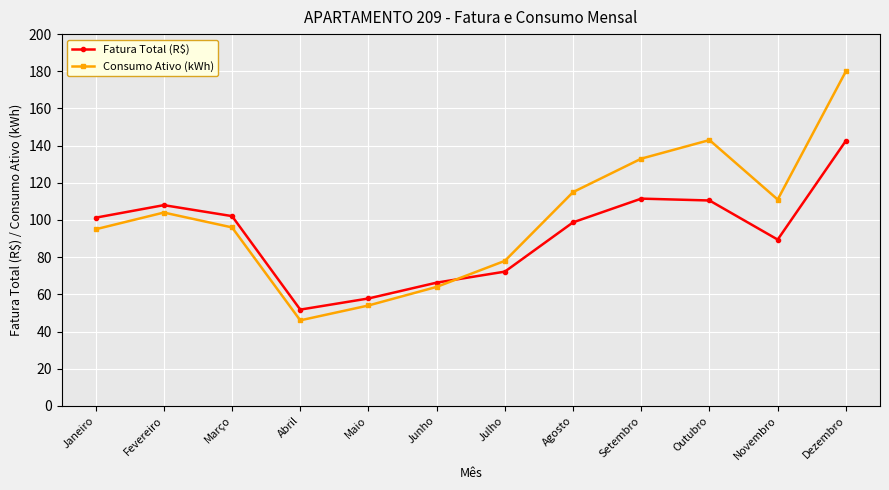

Read the Consumo Ativo (kWh) value at Julho.

78.0